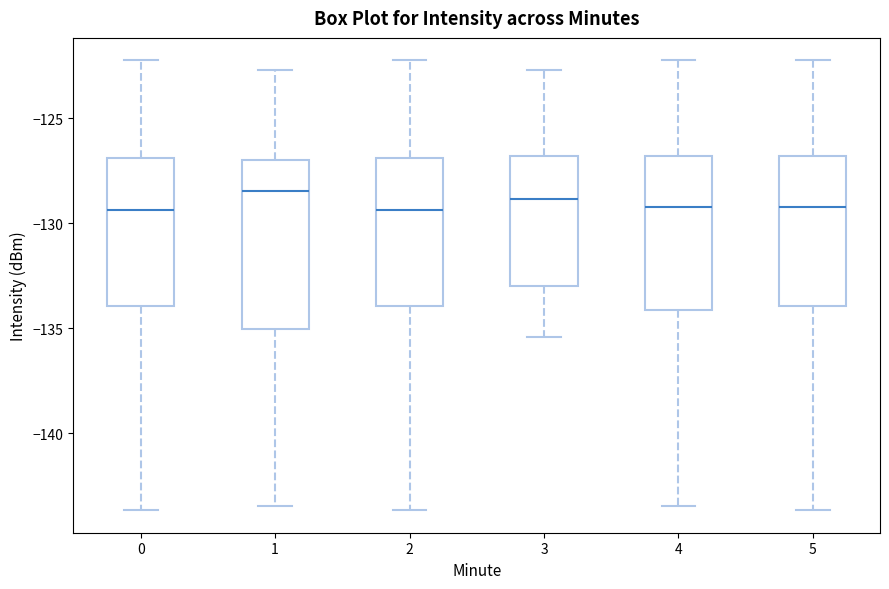

Where is the upper edge of the box at x = 0 on the y-axis? The values are not printed on the chart, so give them approximately, as read against the axis.

-127.0